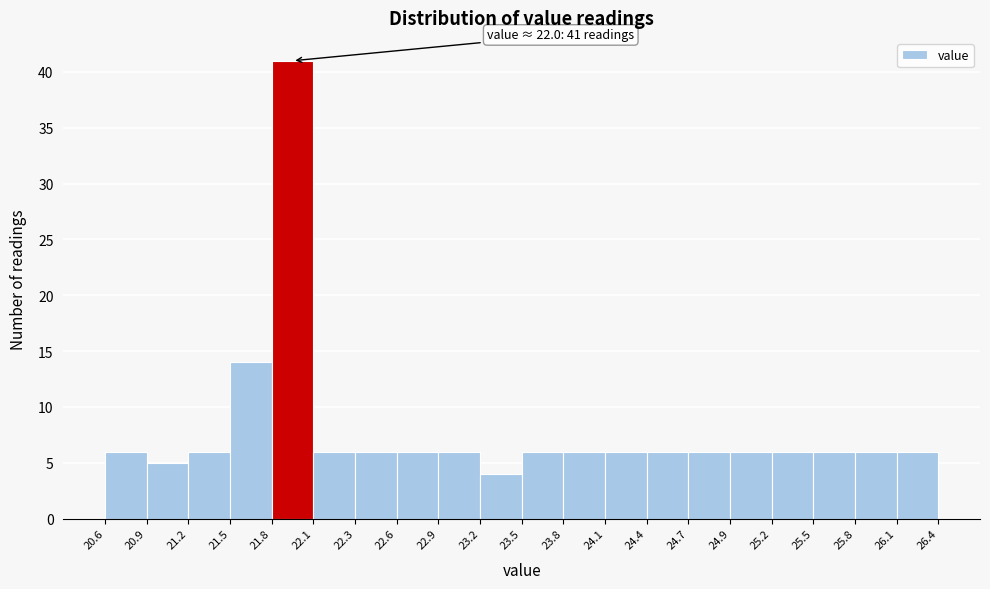

Which range on the x-axis has the tallest bar?

21.8 to 22.1